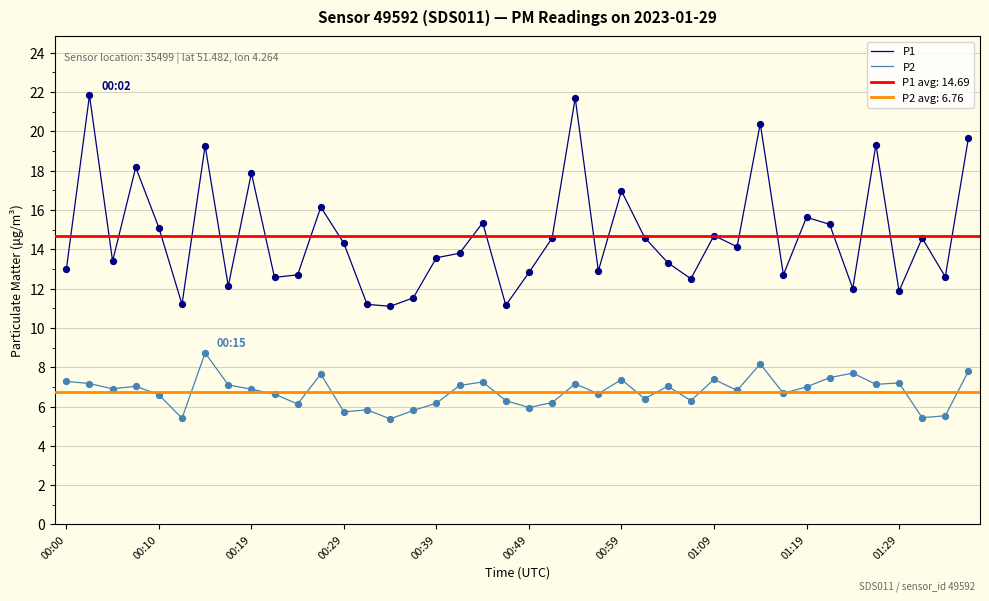

What is the minimum value for P2?

5.4